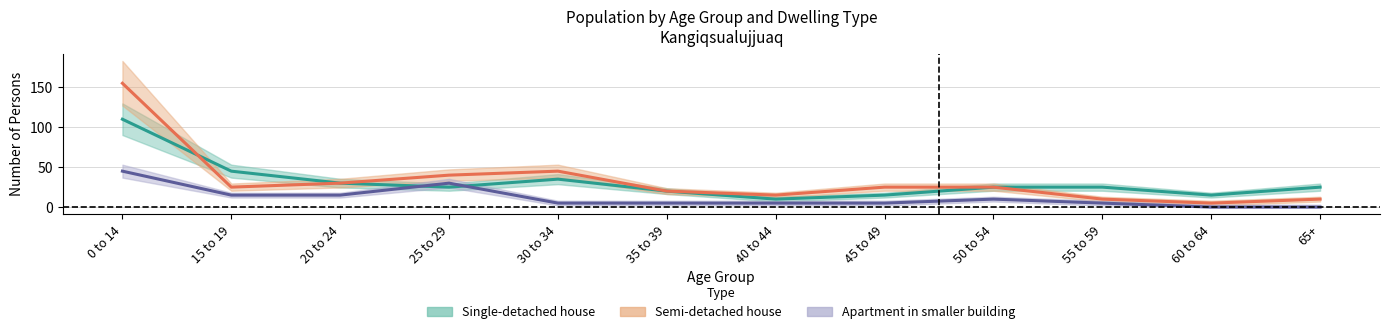

Where is Apartment in smaller building nearest to the value 22?

15 to 19